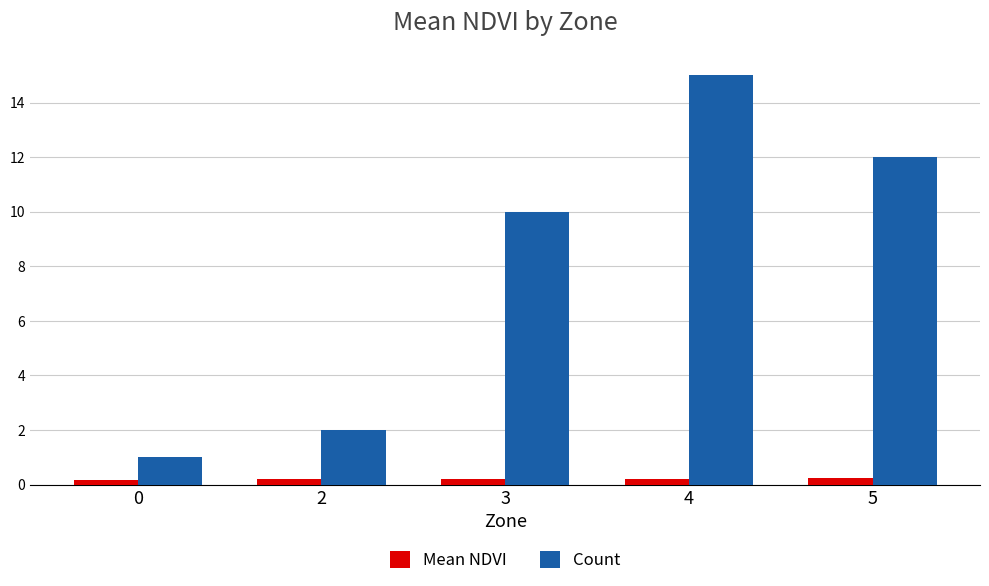

Which series has the largest range (max minus min)?

Count